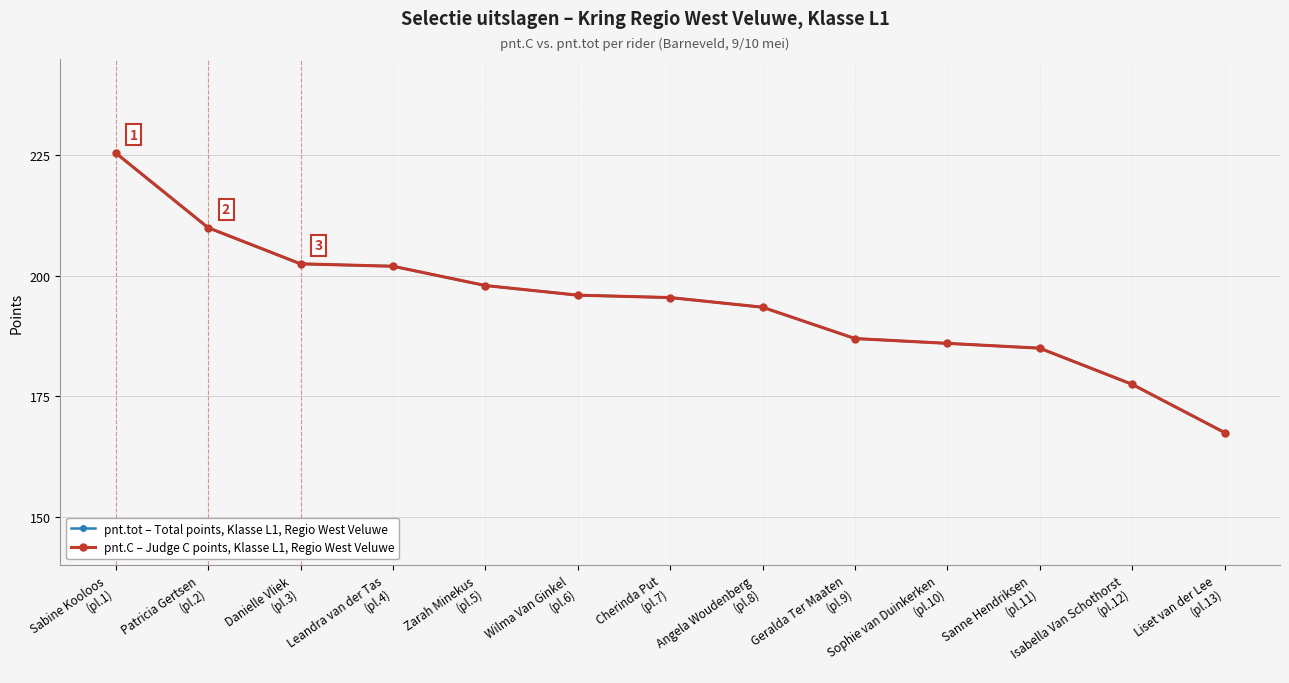

Does the chart have visible grid lines?

Yes